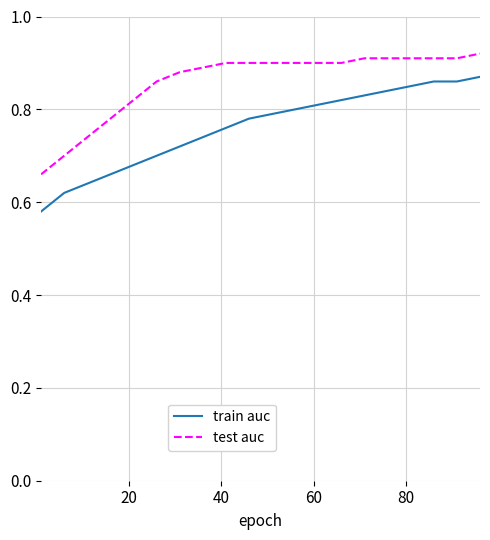

How many test auc values are between 0 and 1?

20